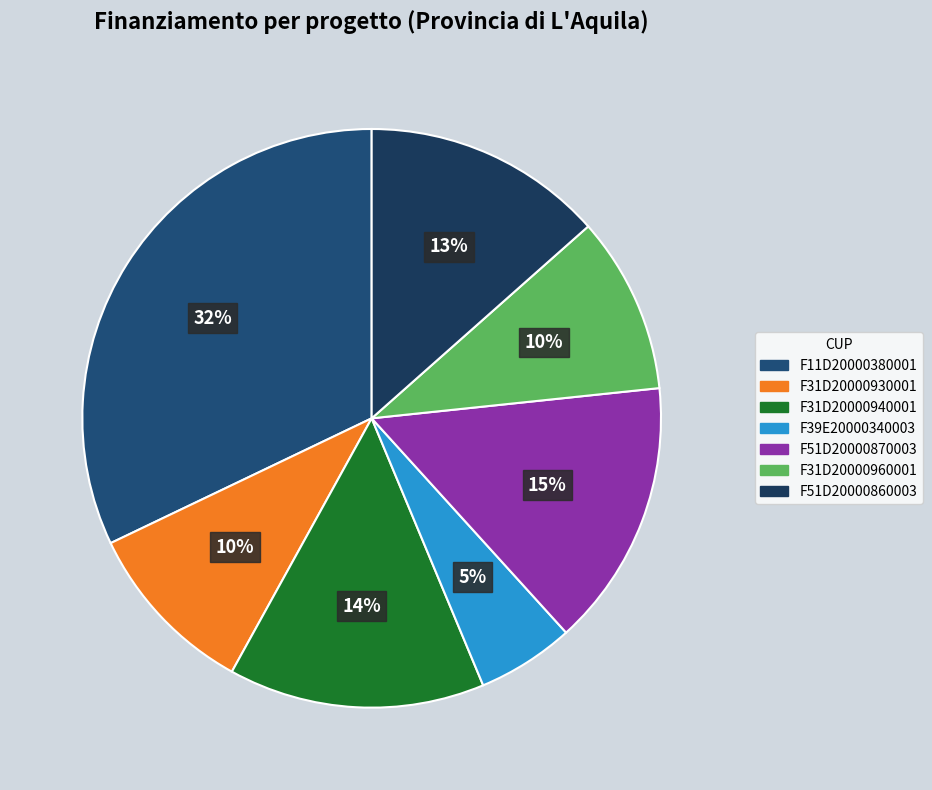

Does F51D20000860003 represent more than half of the total?

No